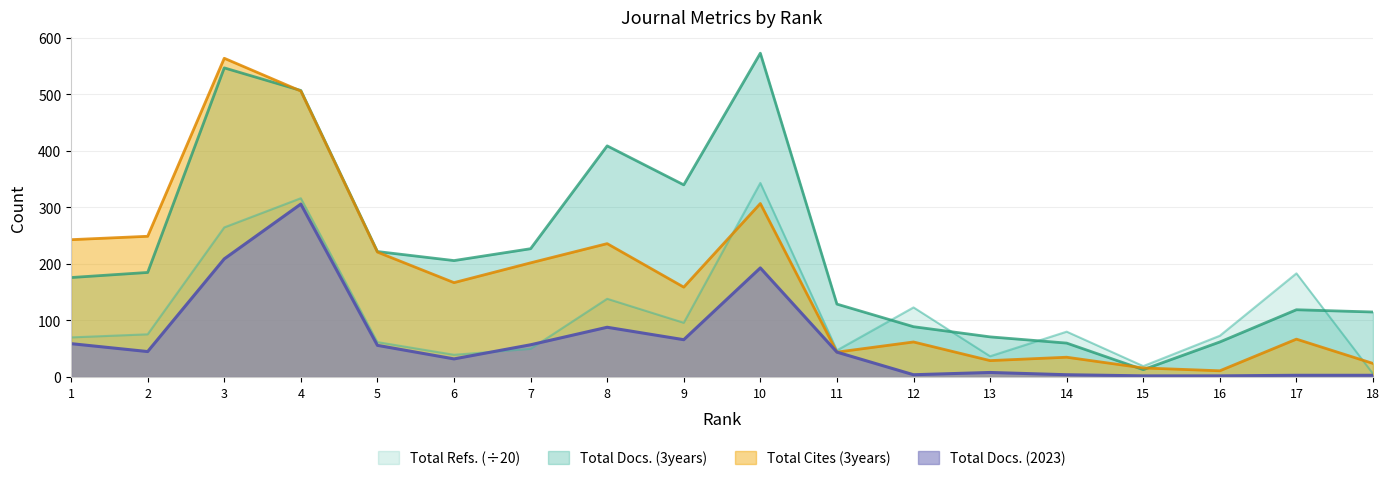

True or false: Total Docs. (2023) has a value of 50.8 at 6.

False